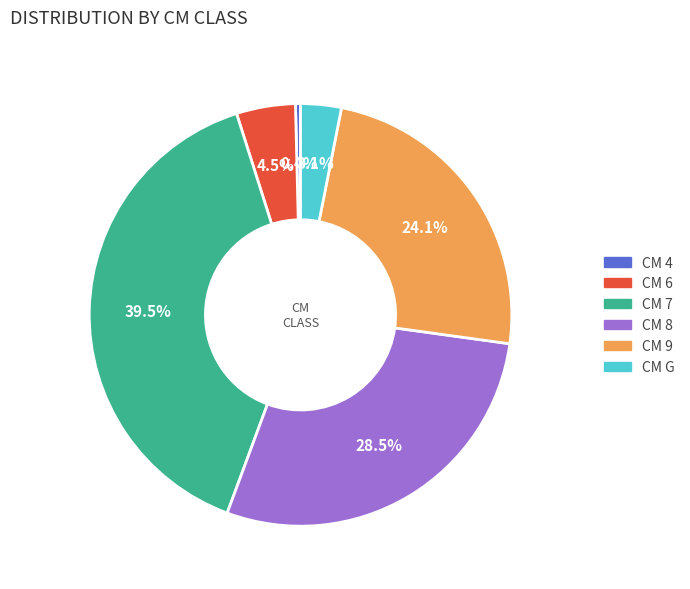

Is there a majority slice in this chart?

No